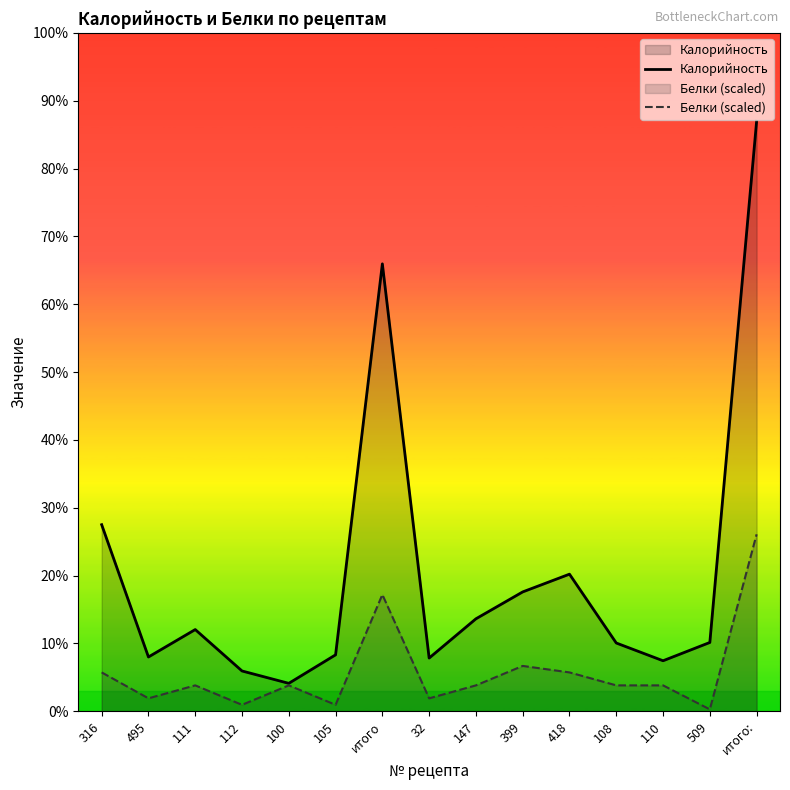

How many values in the Калорийность series are below 128?

7